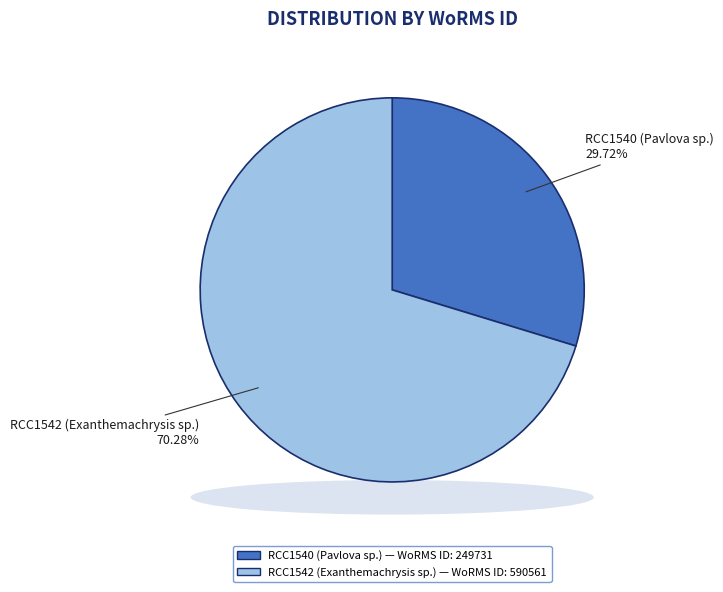

To the nearest percent, what is the difference between the RCC1542 (Exanthemachrysis sp.) and RCC1540 (Pavlova sp.) slice percentages?

41%